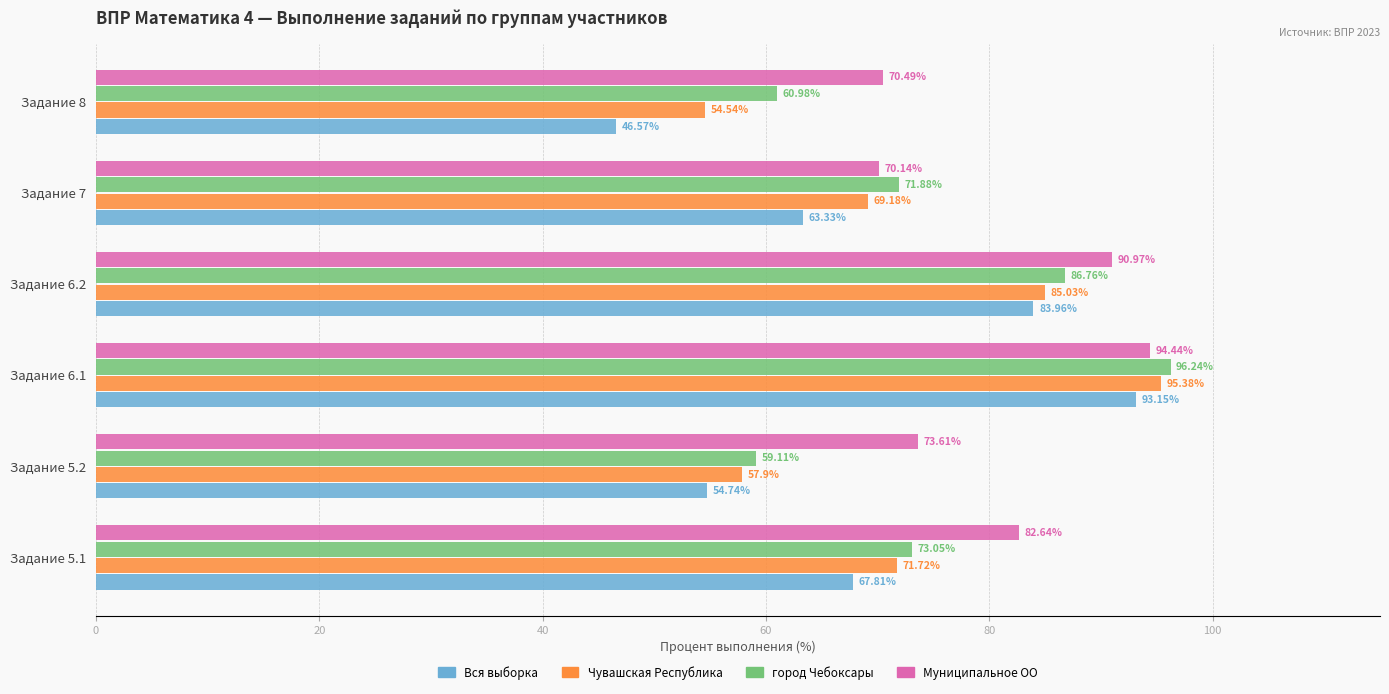

Rank the categories by Муниципальное ОО value from lowest to highest.

Задание 7, Задание 8, Задание 5.2, Задание 5.1, Задание 6.2, Задание 6.1